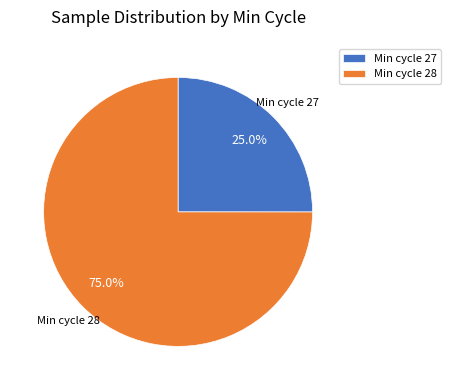

Between Min cycle 28 and Min cycle 27, which is larger?

Min cycle 28